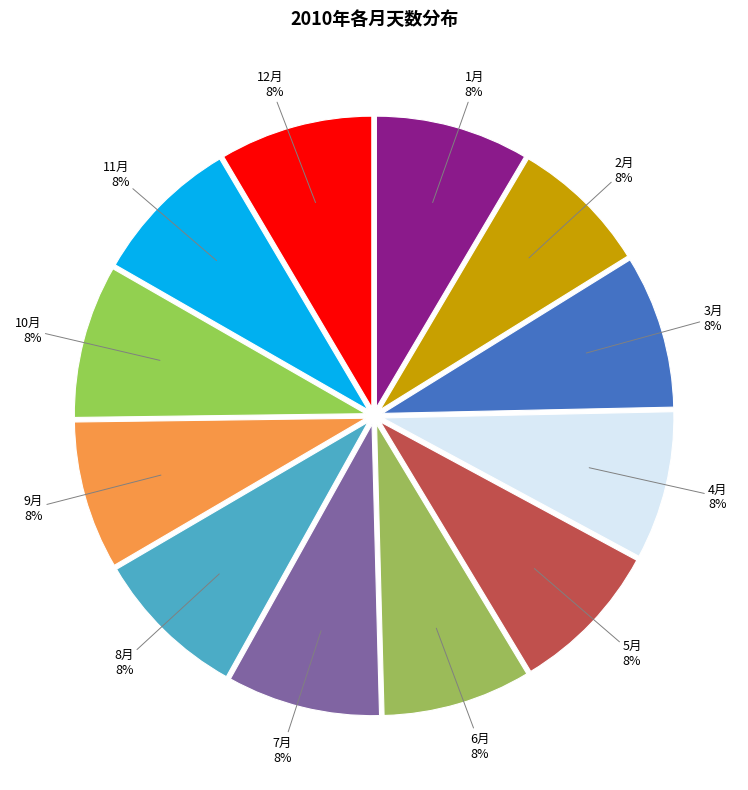

How many segments does this pie chart have?

12